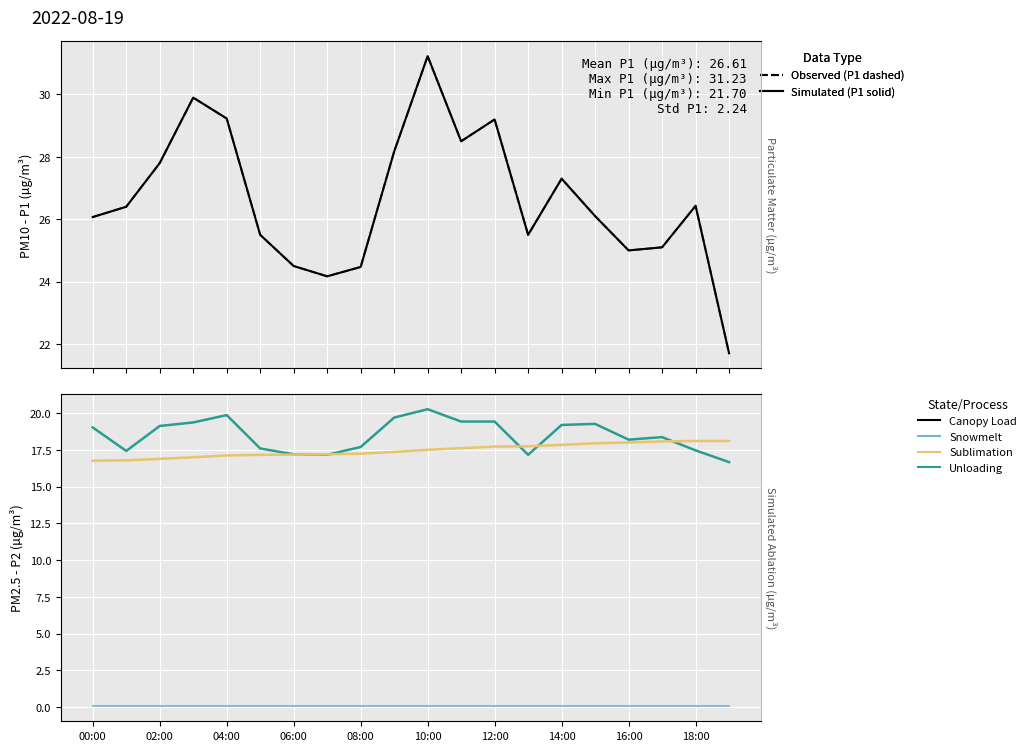

True or false: P2 Snowmelt has a value of 0.0 at 17.

False